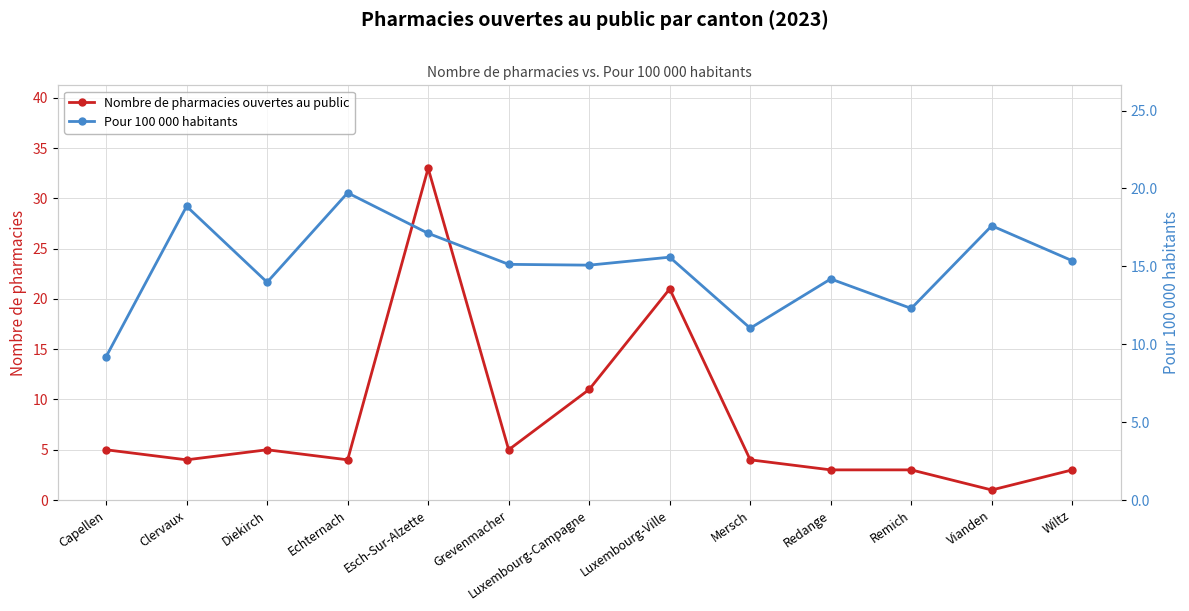

Rank the series by their average value, from lowest to highest.

Nombre de pharmacies ouvertes au public, Pour 100 000 habitants